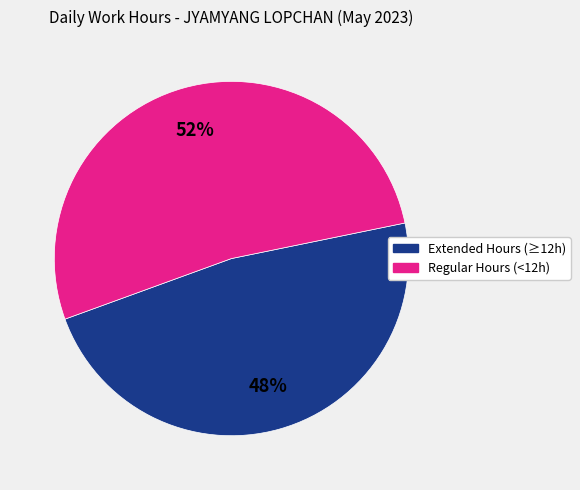

To the nearest percent, what is the average slice percentage?

50%